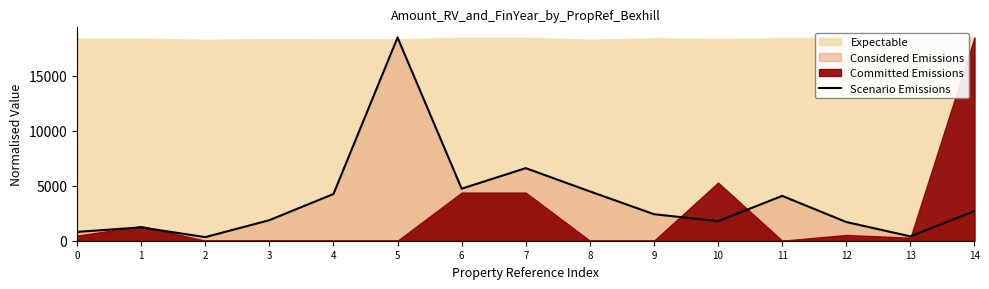

Which category has the lowest value across all series?

2